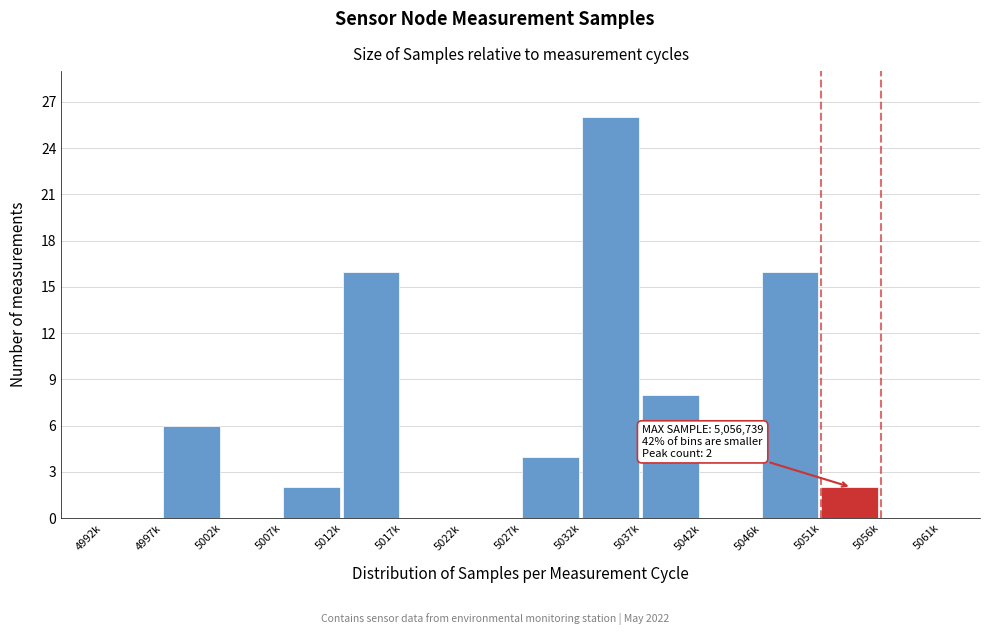

Reading left to right, list all the values displayed in this chart.

4992k=0	4997k=6	5002k=0	5007k=2	5012k=16	5017k=0	5022k=0	5027k=4	5032k=26	5037k=8	5042k=0	5046k=16	5051k=2	5056k=0